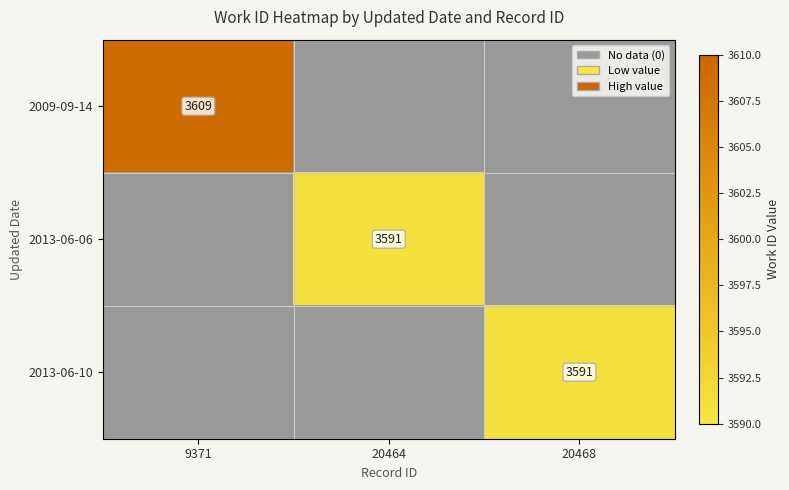

True or false: 2013-06-10 has a value of 3591 at 20468.

True